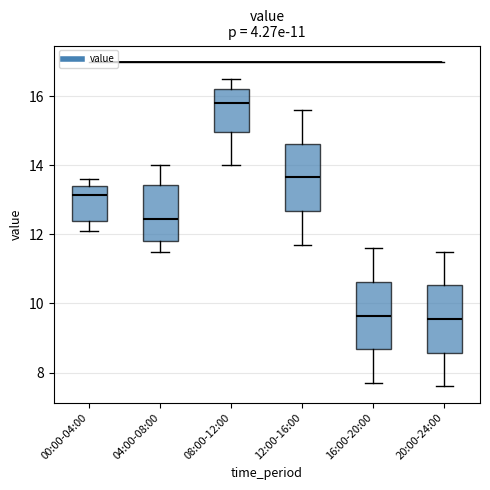

Which box has the highest median line?

08:00-12:00